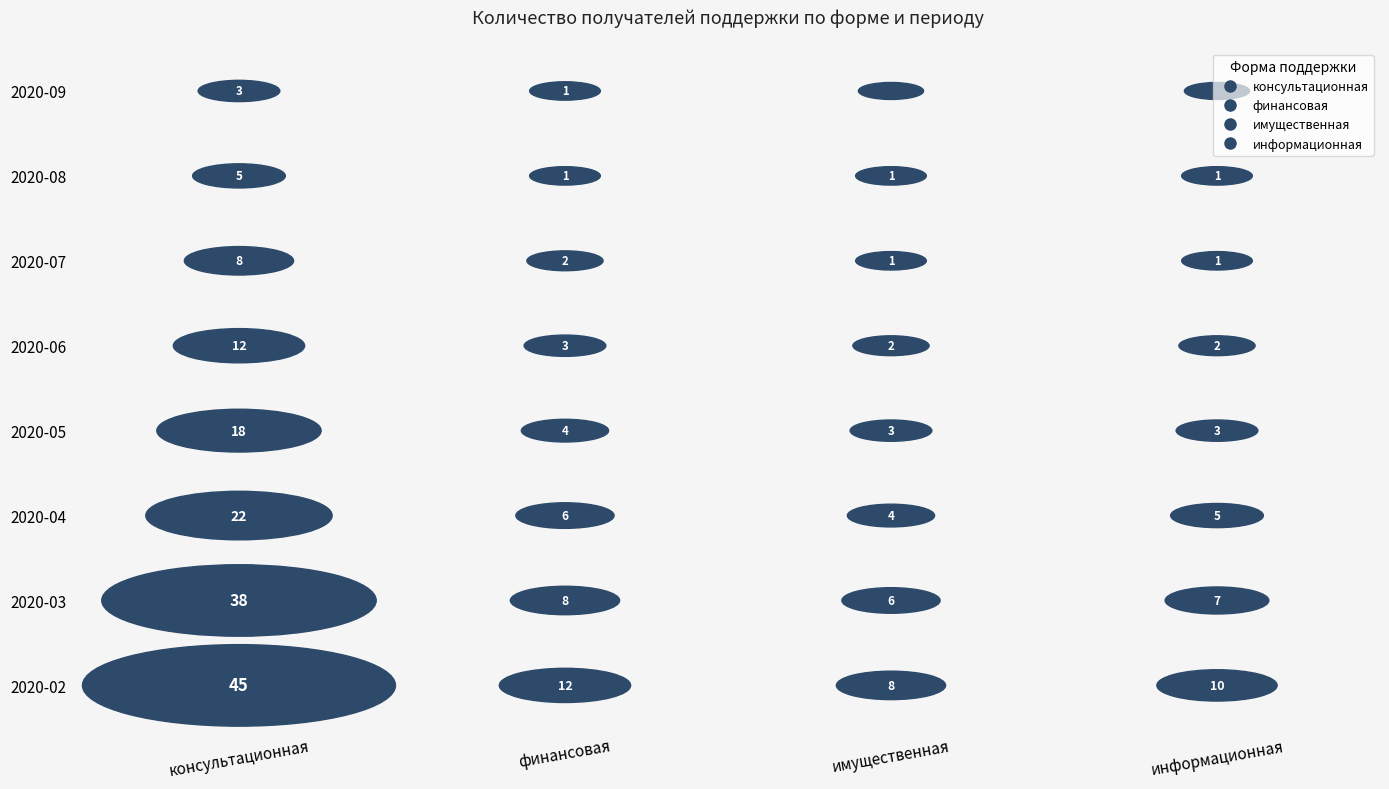

True or false: имущественная has a value of 4 at 3.

False